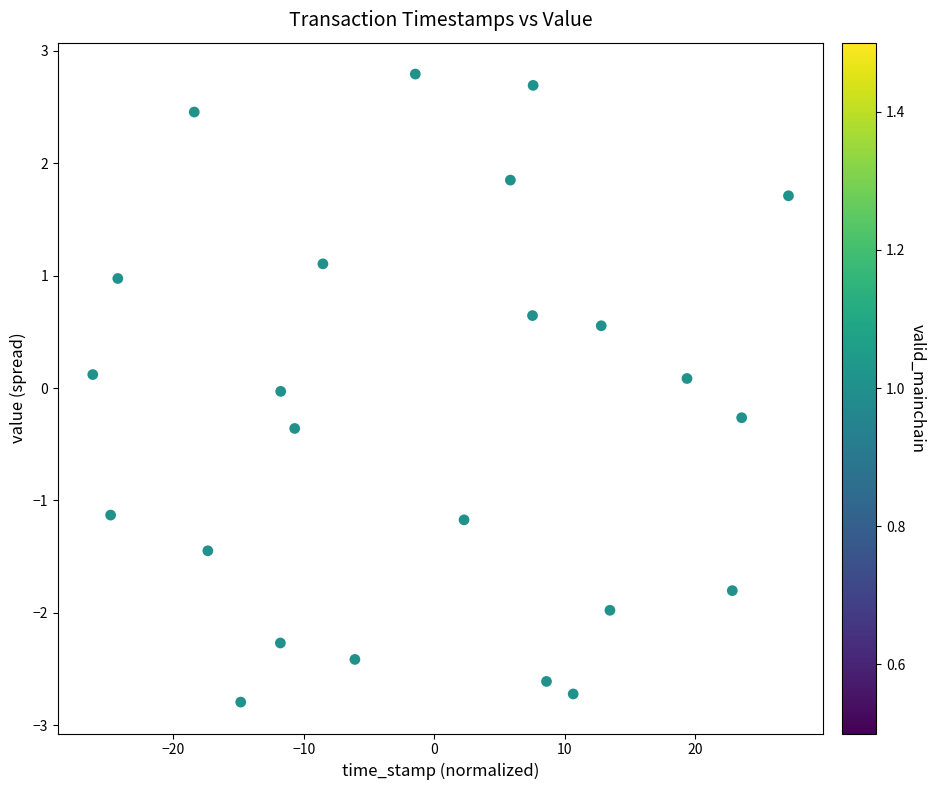

What is the range of Y values (max minus min)?

5.6